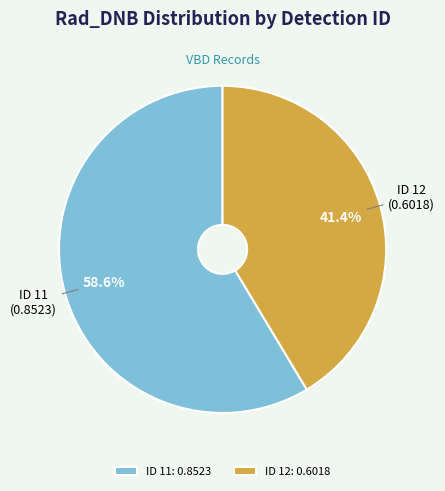

What portion of the pie excludes ID 12: 0.6018?

58.6%